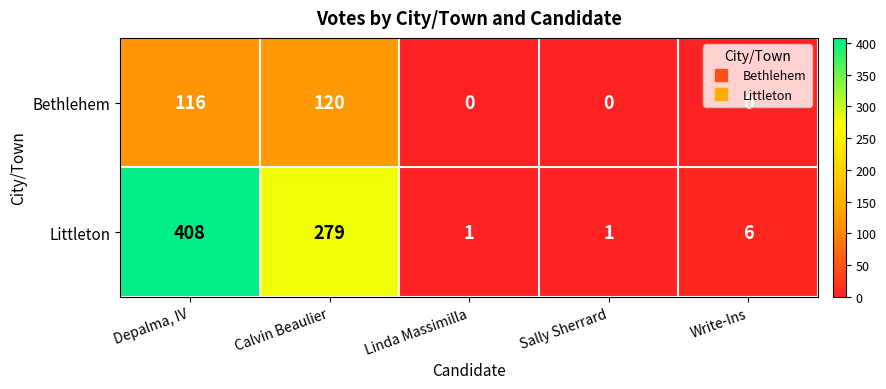

At which category is the sum across all series the highest?

Depalma, IV